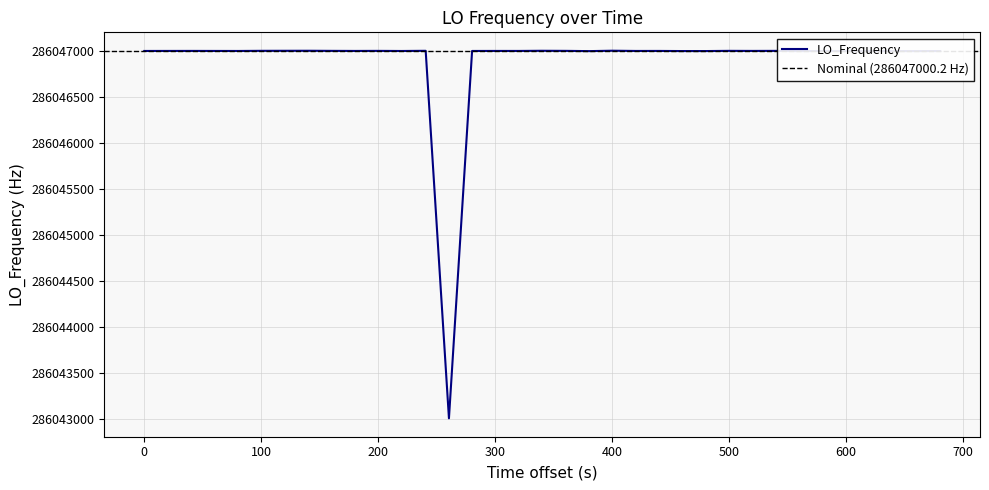

Does the chart display data point markers on the line(s)?

No